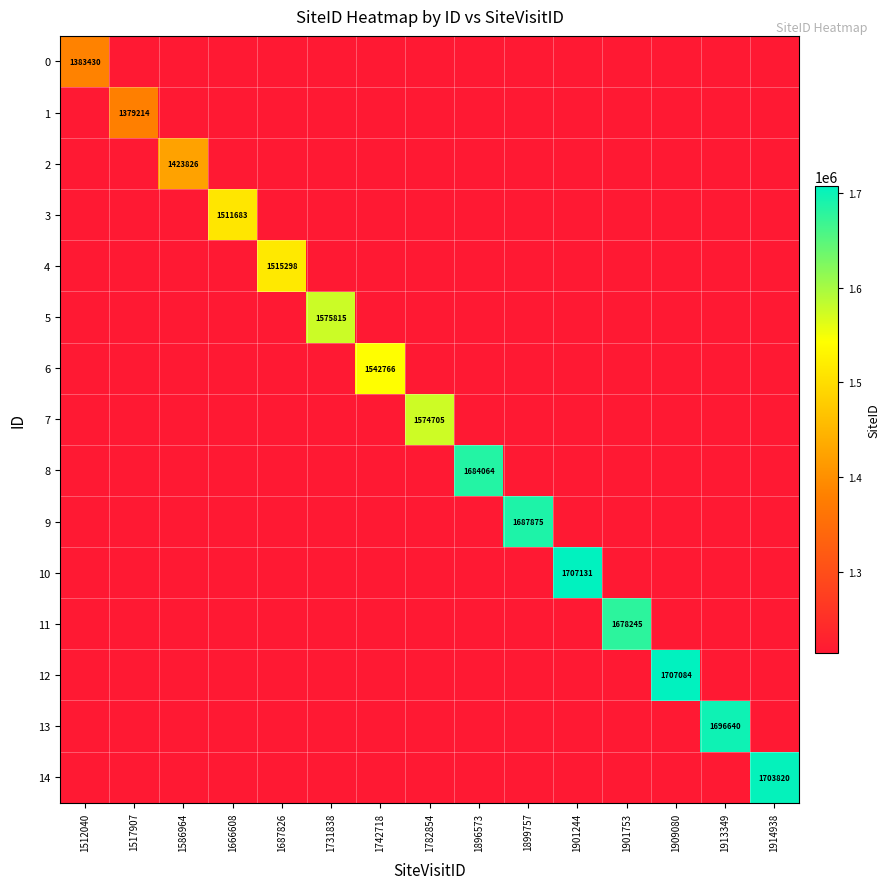

Where is 12 nearest to the value 1461169?

1512040